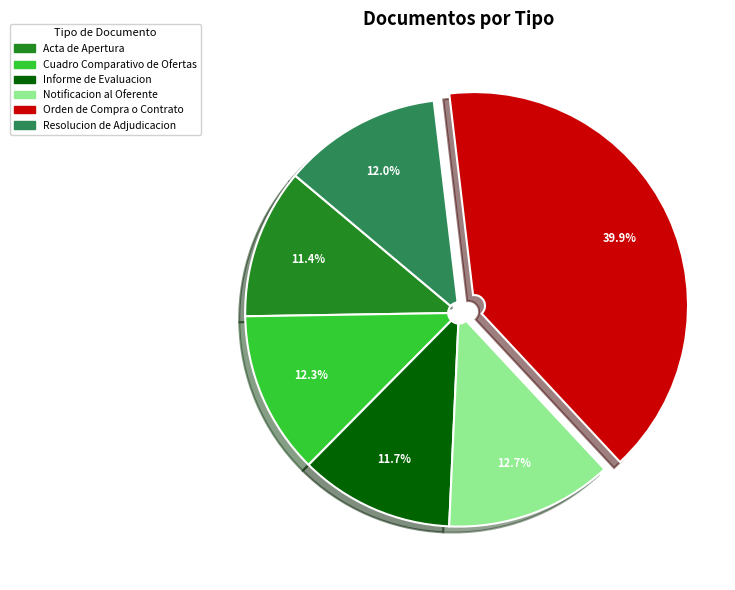

Approximately how many times larger is the value at Notificacion al Oferente compared to Informe de Evaluacion?

1.1